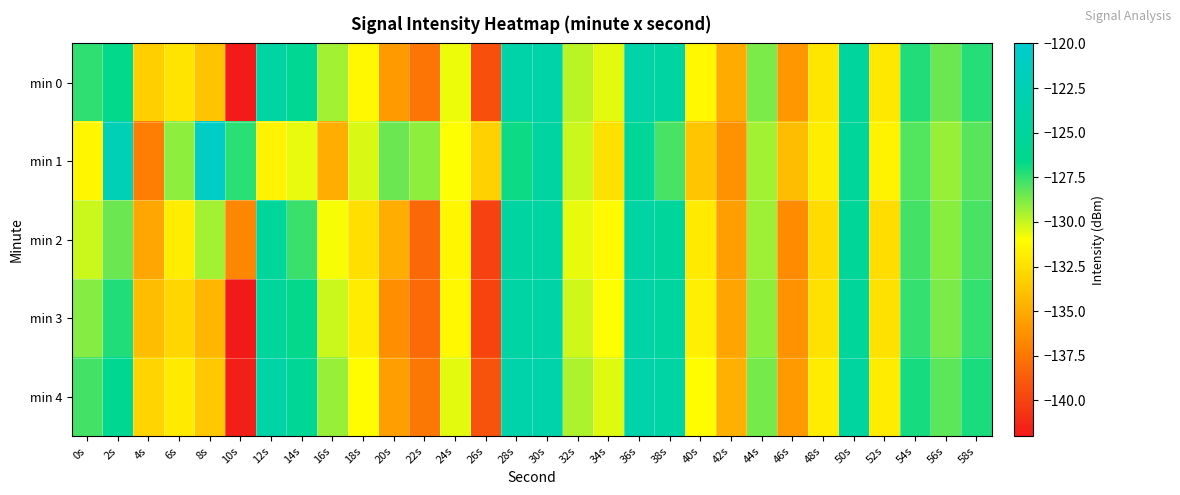

Reading left to right, what are all the values shown in this chart?

min 0: 0s=-127.5	2s=-126.7	4s=-133.3	6s=-132.2	8s=-133.8	10s=-141.9	12s=-124.3	14s=-126.0	16s=-129.4	18s=-131.3	20s=-135.8	22s=-137.6	24s=-130.7	26s=-139.4	28s=-123.8	30s=-123.8	32s=-129.8	34s=-130.6	36s=-123.8	38s=-124.4	40s=-131.3	42s=-135.0	44s=-128.8	46s=-136.0	48s=-132.1	50s=-124.8	52s=-132.1	54s=-127.2	56s=-128.4	58s=-127.3
min 1: 0s=-131.4	2s=-122.3	4s=-137.1	6s=-129.0	8s=-120.7	10s=-127.4	12s=-131.6	14s=-130.6	16s=-134.9	18s=-130.3	20s=-128.5	22s=-129.1	24s=-131.0	26s=-133.2	28s=-126.8	30s=-124.5	32s=-130.1	34s=-132.4	36s=-125.6	38s=-127.9	40s=-133.7	42s=-136.2	44s=-129.4	46s=-134.1	48s=-131.8	50s=-125.3	52s=-131.6	54s=-128.0	56s=-129.2	58s=-128.1
min 2: 0s=-130.1	2s=-128.5	4s=-135.2	6s=-131.8	8s=-129.4	10s=-136.7	12s=-125.3	14s=-127.6	16s=-130.9	18s=-132.5	20s=-134.8	22s=-138.2	24s=-131.4	26s=-140.1	28s=-124.5	30s=-124.3	32s=-130.6	34s=-131.2	36s=-124.1	38s=-125.0	40s=-132.0	42s=-135.6	44s=-129.3	46s=-136.5	48s=-132.7	50s=-125.4	52s=-132.6	54s=-127.8	56s=-129.0	58s=-127.9
min 3: 0s=-128.9	2s=-127.2	4s=-134.1	6s=-132.9	8s=-134.5	10s=-142.3	12s=-124.9	14s=-126.7	16s=-130.1	18s=-131.9	20s=-136.4	22s=-138.1	24s=-131.3	26s=-139.9	28s=-124.1	30s=-124.0	32s=-130.2	34s=-131.0	36s=-124.0	38s=-124.7	40s=-131.7	42s=-135.3	44s=-129.1	46s=-136.2	48s=-132.4	50s=-125.1	52s=-132.4	54s=-127.5	56s=-128.7	58s=-127.5
min 4: 0s=-127.8	2s=-126.1	4s=-133.0	6s=-132.0	8s=-133.6	10s=-141.7	12s=-124.0	14s=-125.8	16s=-129.2	18s=-131.1	20s=-135.6	22s=-137.4	24s=-130.5	26s=-139.2	28s=-123.6	30s=-123.5	32s=-129.6	34s=-130.4	36s=-123.5	38s=-124.2	40s=-131.1	42s=-134.7	44s=-128.6	46s=-135.8	48s=-131.9	50s=-124.6	52s=-131.9	54s=-127.0	56s=-128.2	58s=-127.1